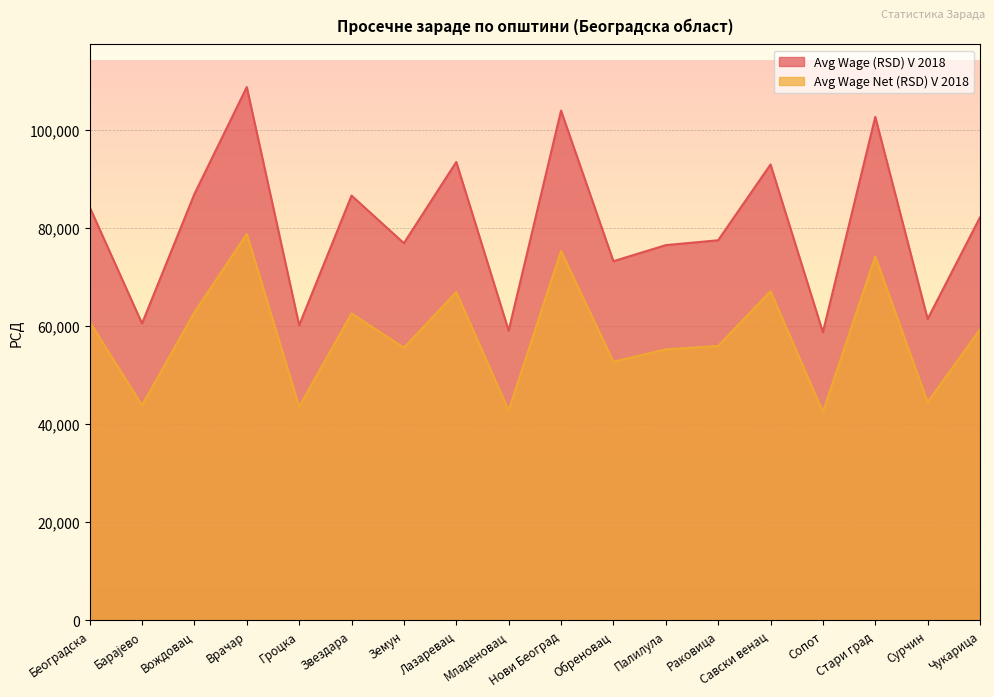

What is the label of the 8th point from the right?

Обреновац